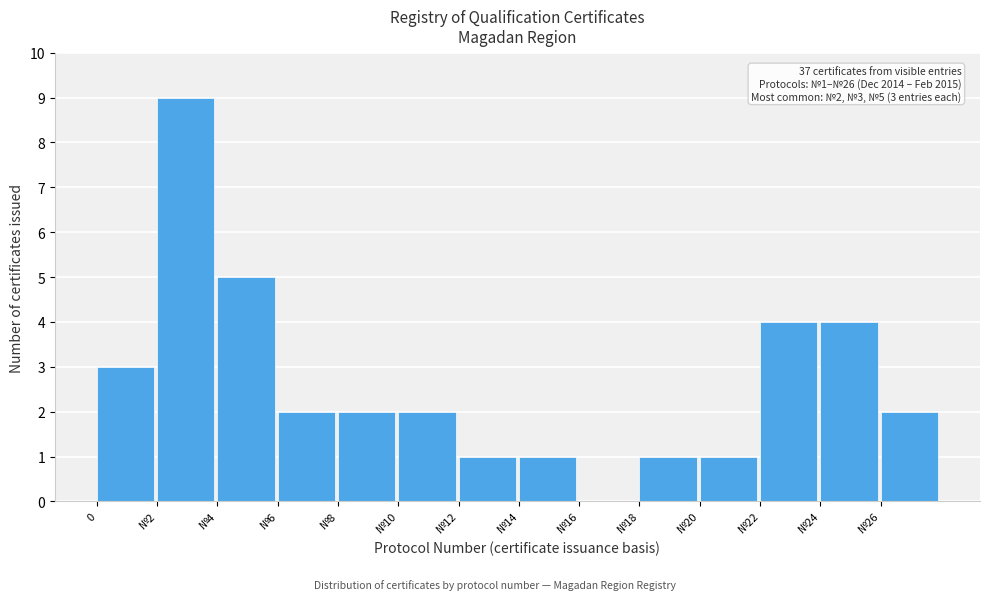

Reading left to right, extract all data points from this chart.

0=3	№2=9	№4=5	№6=2	№8=2	№10=2	№12=1	№14=1	№16=0	№18=1	№20=1	№22=4	№24=4	№26=2